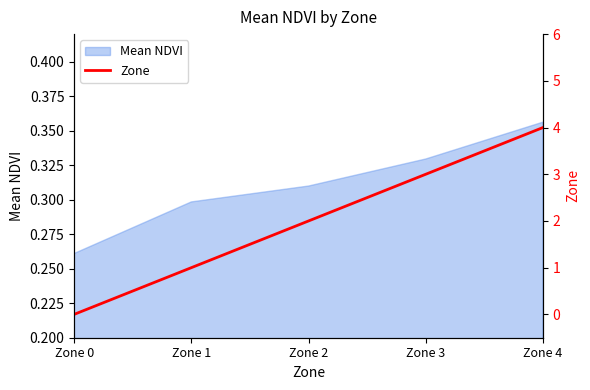

True or false: the data shows 1 at Zone 3.

False